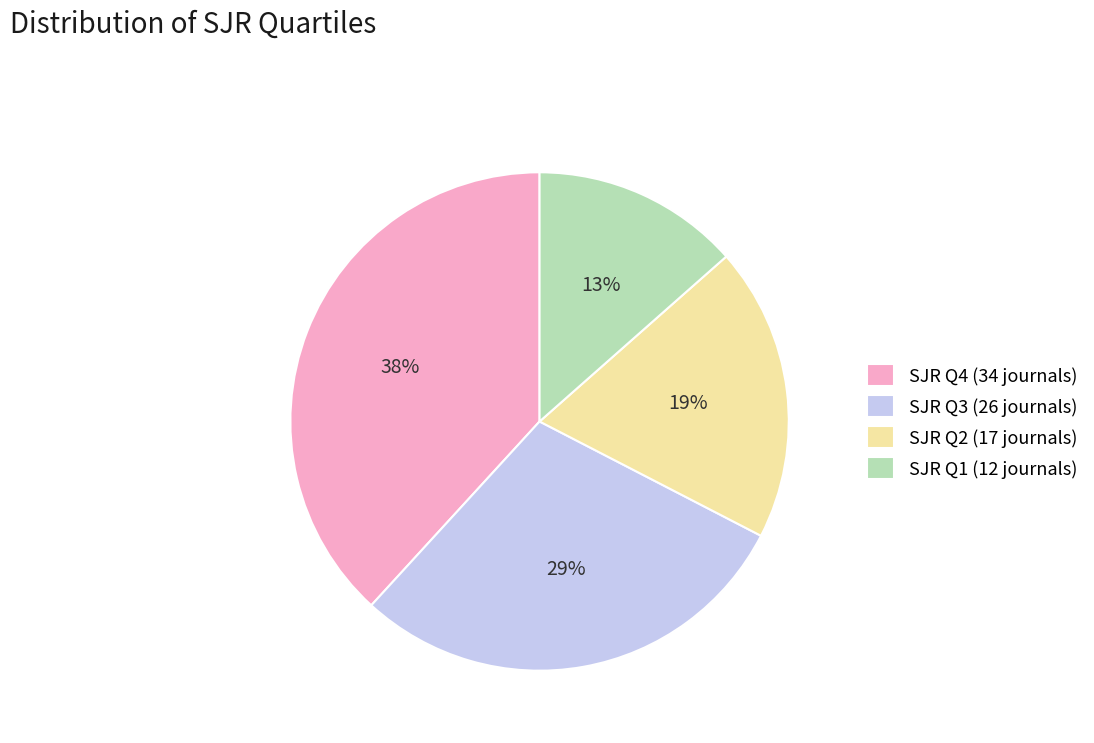

Do SJR Q1 (12 journals) and SJR Q4 (34 journals) together represent more than half of the pie?

Yes